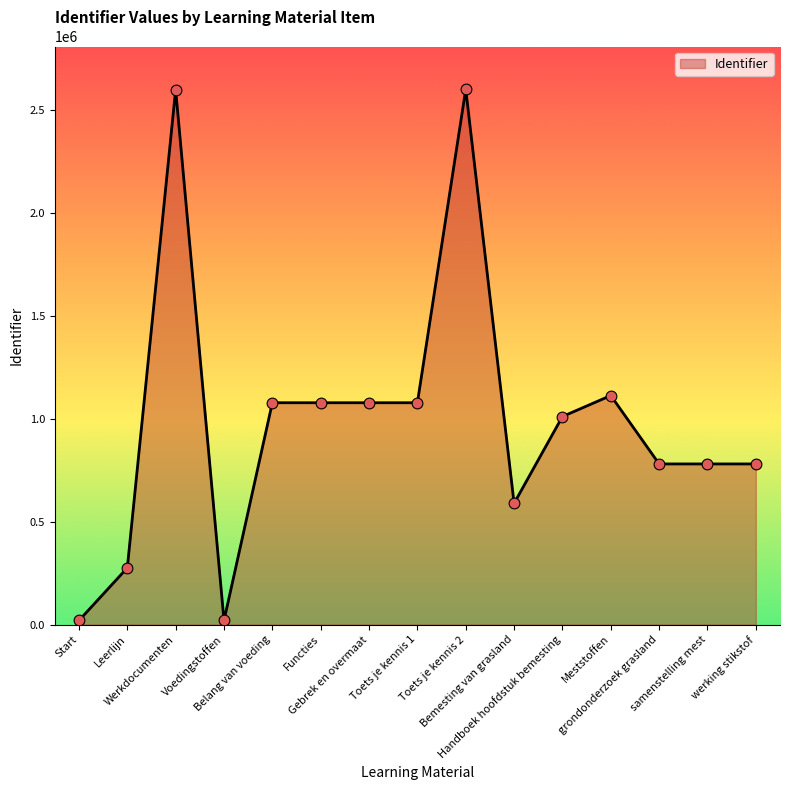

Approximately how many times larger is the value at Belang van voeding compared to Werkdocumenten?

0.4